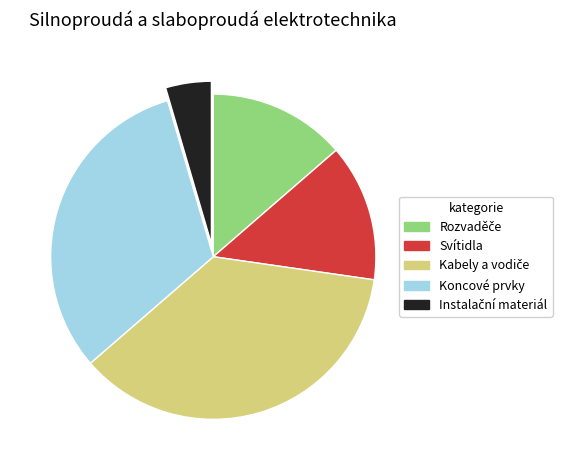

How many slices are in this pie chart?

5